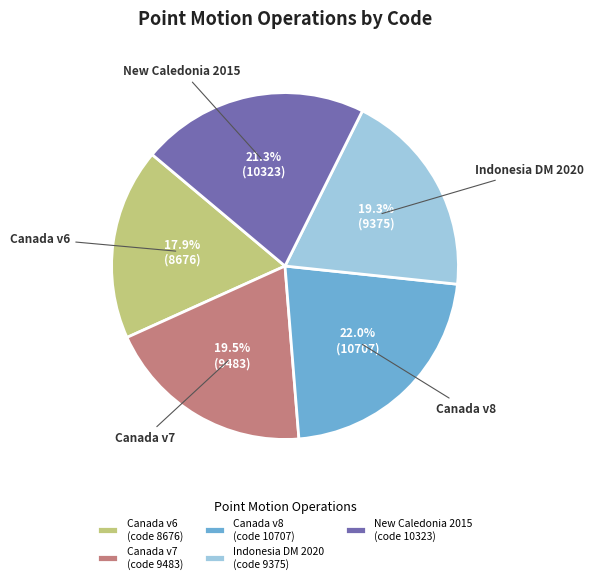

Count the number of slices in the pie.

5